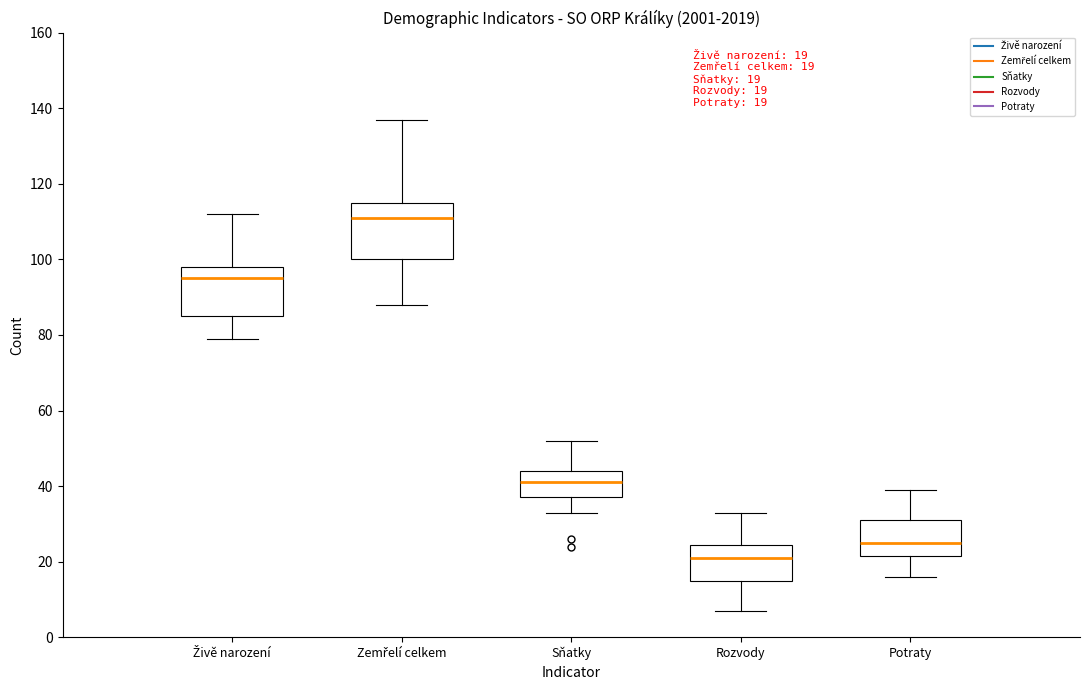

Which box's median line is the highest?

Zemřelí celkem